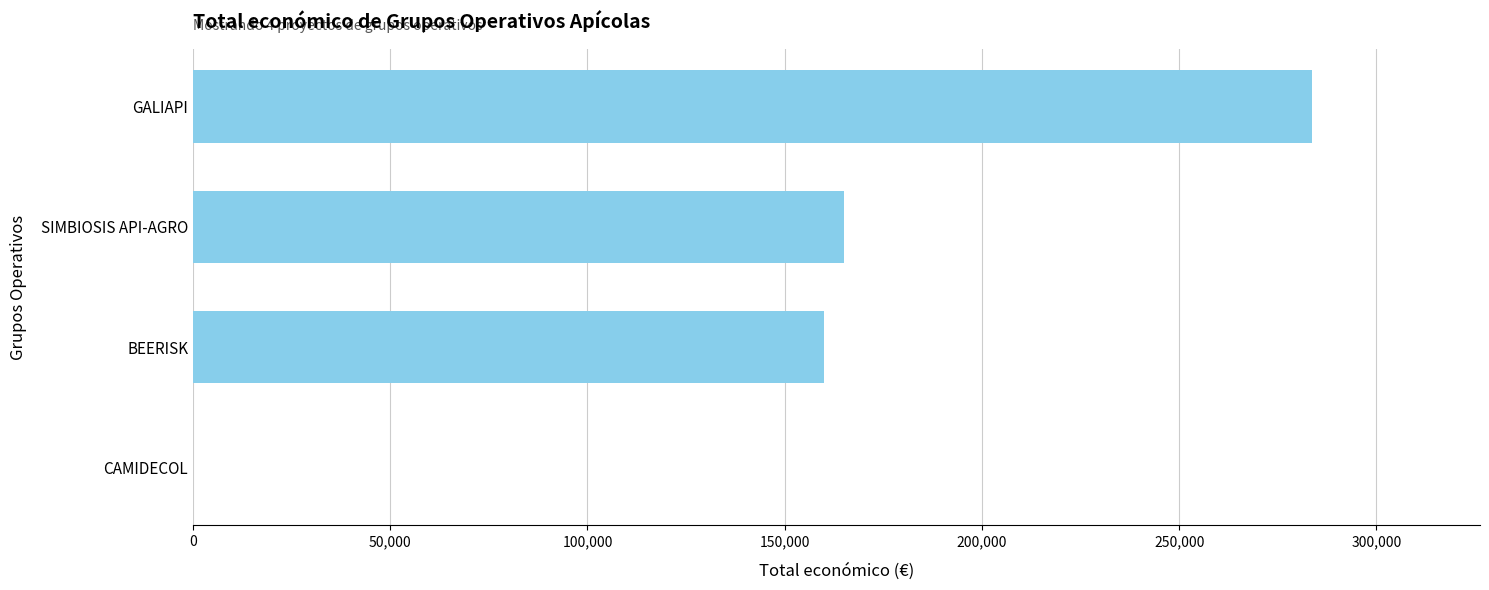

Reading top to bottom, what are all the values shown in this chart?

GALIAPI=283719	SIMBIOSIS API-AGRO=165000	BEERISK=160043	CAMIDECOL=0